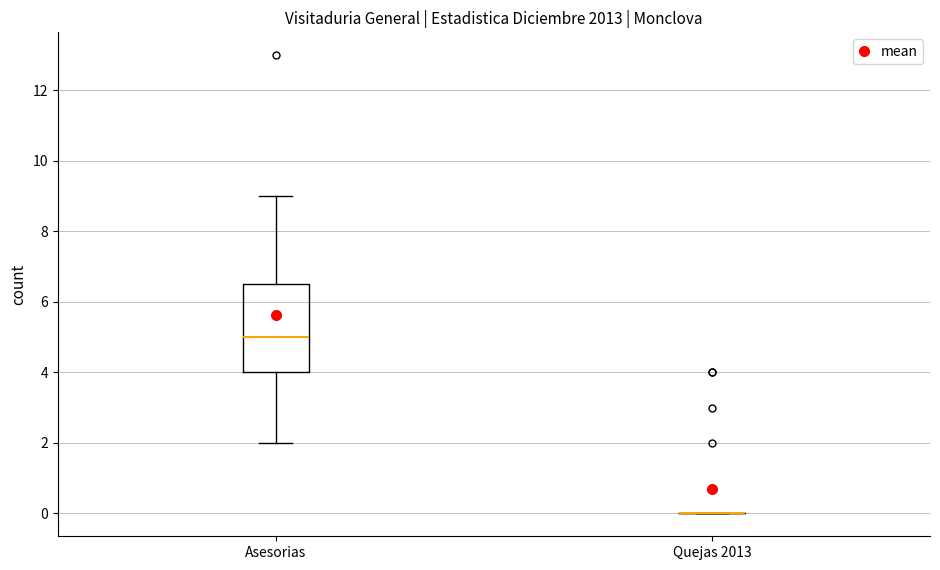

Reading left to right, transcribe this box plot: for each box, give where its median line is, the range the box spans, and where its two whiskers end, as read against the y-axis. The values are not printed on the chart, so give them approximately, as read against the axis.

Asesorias: median 5.0, box 4.0 to 6.6, whiskers 2.0 to 9.0
Quejas 2013: box collapsed to a line at 0.0, whiskers 0.0 to 0.0